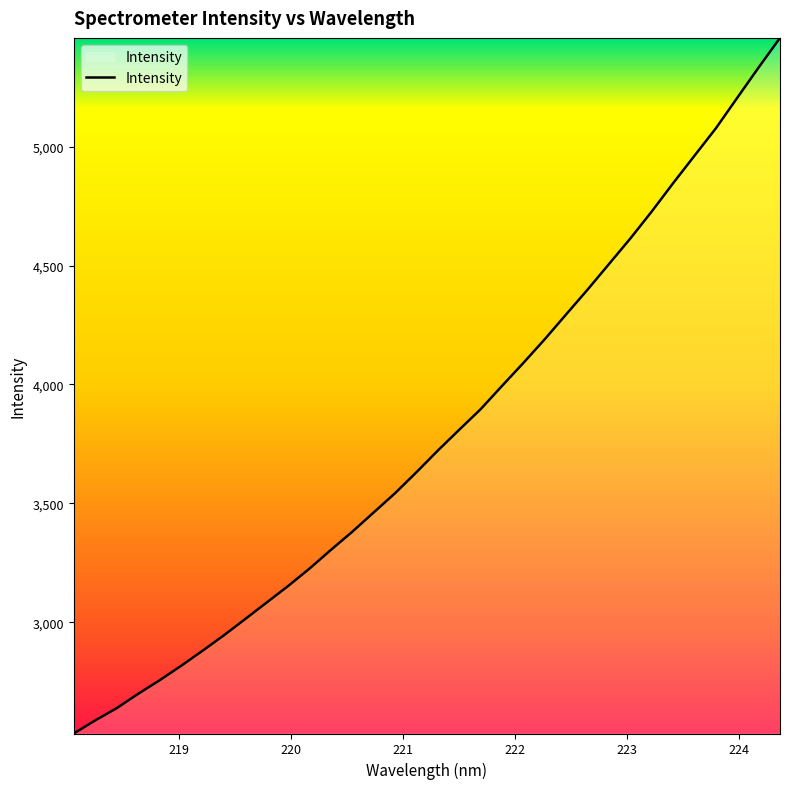

What is the maximum value shown in the chart?

5457.6